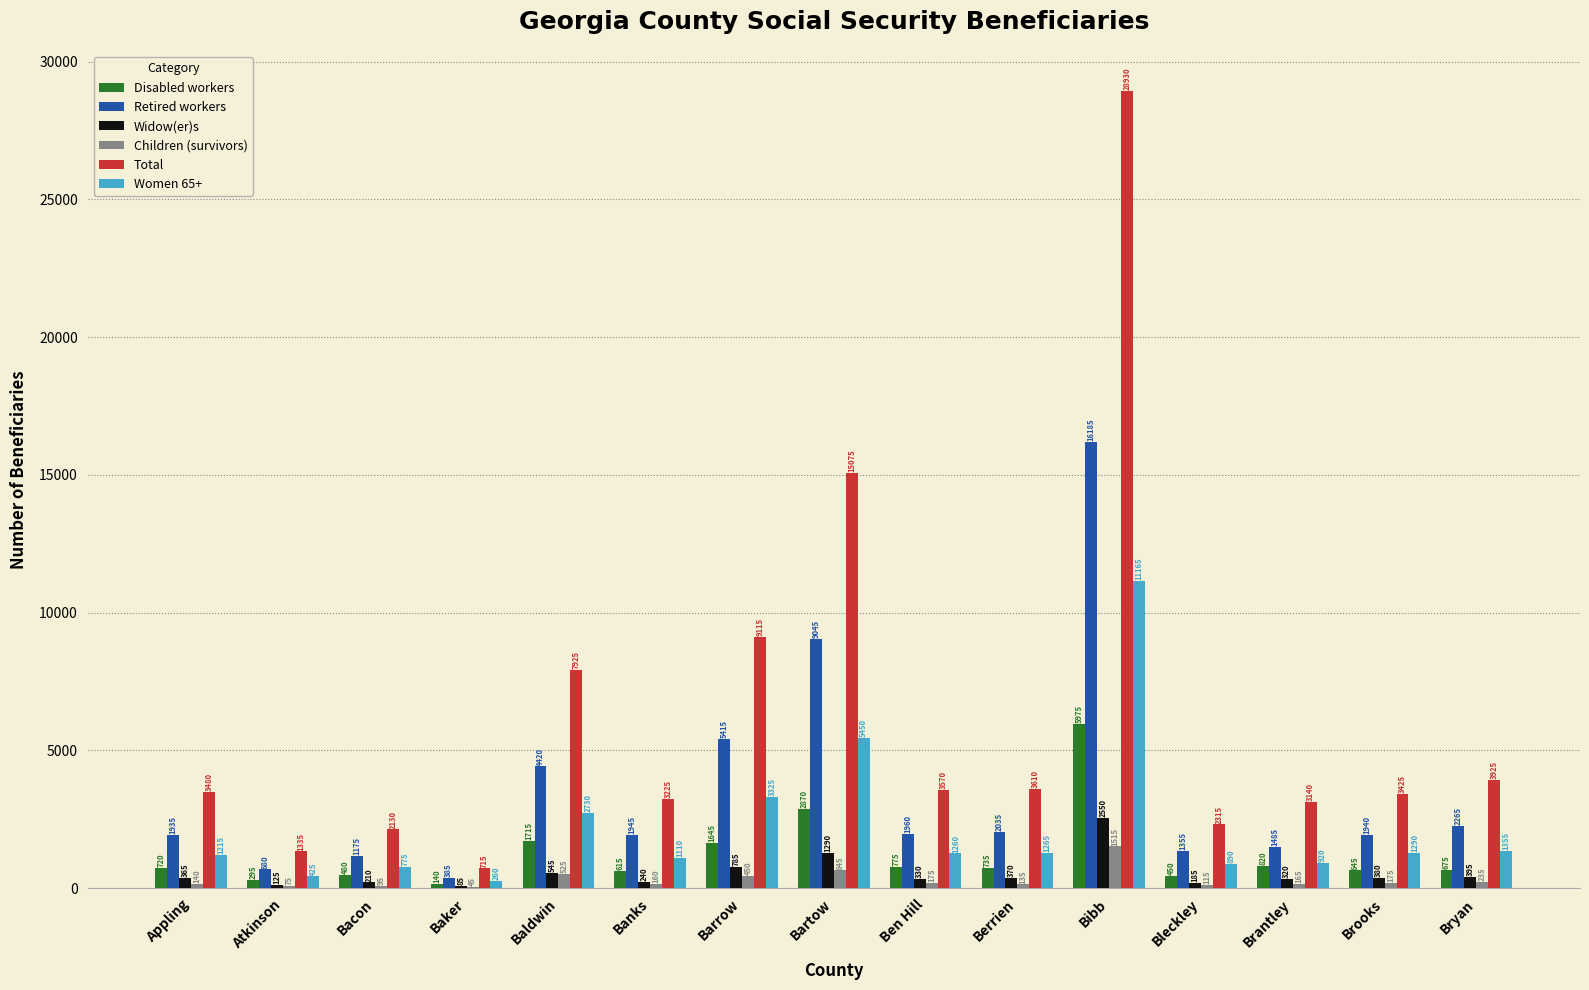

Reading left to right, what are all the values shown in this chart?

Disabled workers: Appling=720	Atkinson=295	Bacon=480	Baker=140	Baldwin=1715	Banks=615	Barrow=1645	Bartow=2870	Ben Hill=775	Berrien=735	Bibb=5975	Bleckley=450	Brantley=820	Brooks=645	Bryan=675
Retired workers: Appling=1935	Atkinson=680	Bacon=1175	Baker=385	Baldwin=4420	Banks=1945	Barrow=5415	Bartow=9045	Ben Hill=1960	Berrien=2035	Bibb=16185	Bleckley=1355	Brantley=1485	Brooks=1940	Bryan=2265
Widow(er)s: Appling=365	Atkinson=125	Bacon=210	Baker=85	Baldwin=545	Banks=240	Barrow=785	Bartow=1290	Ben Hill=330	Berrien=370	Bibb=2550	Bleckley=185	Brantley=320	Brooks=380	Bryan=395
Children (survivors): Appling=140	Atkinson=75	Bacon=95	Baker=45	Baldwin=525	Banks=160	Barrow=450	Bartow=645	Ben Hill=175	Berrien=135	Bibb=1515	Bleckley=115	Brantley=165	Brooks=175	Bryan=235
Total: Appling=3480	Atkinson=1335	Bacon=2130	Baker=715	Baldwin=7925	Banks=3225	Barrow=9115	Bartow=15075	Ben Hill=3570	Berrien=3610	Bibb=28930	Bleckley=2315	Brantley=3140	Brooks=3425	Bryan=3925
Women 65+: Appling=1215	Atkinson=425	Bacon=775	Baker=260	Baldwin=2730	Banks=1110	Barrow=3325	Bartow=5450	Ben Hill=1260	Berrien=1265	Bibb=11165	Bleckley=890	Brantley=920	Brooks=1290	Bryan=1355